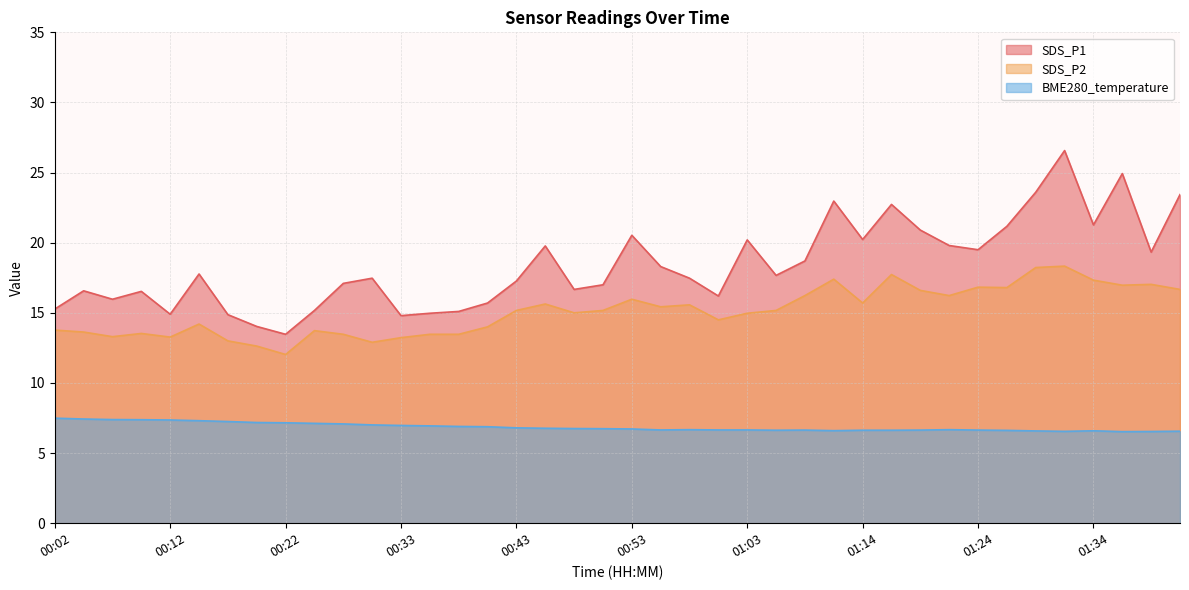

At which category is the sum across all series the highest?

01:32